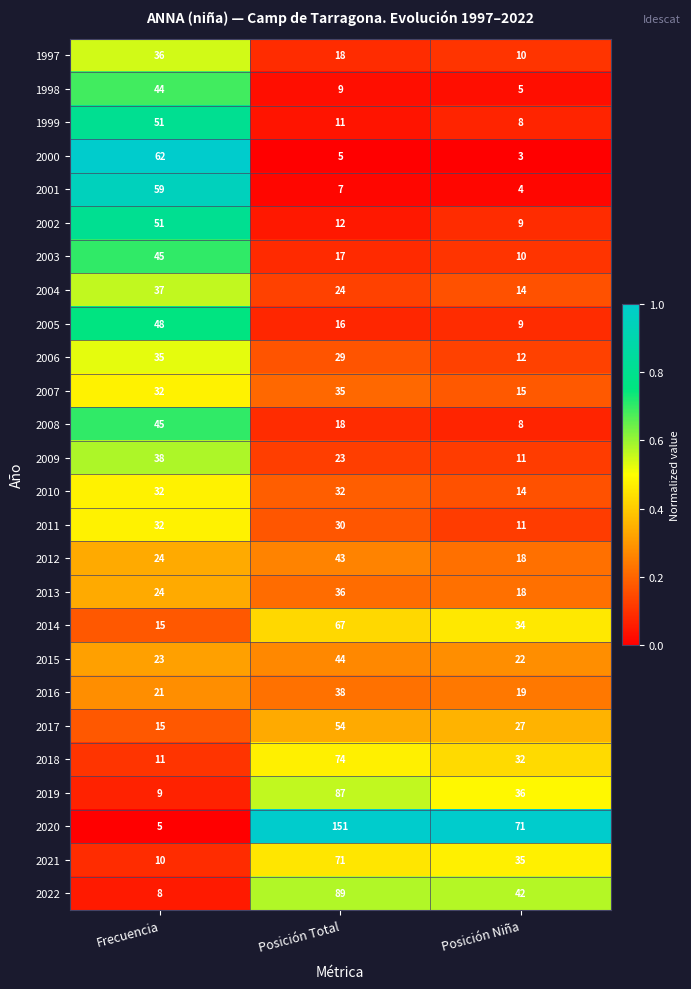

Which series has the largest total across all categories?

2020